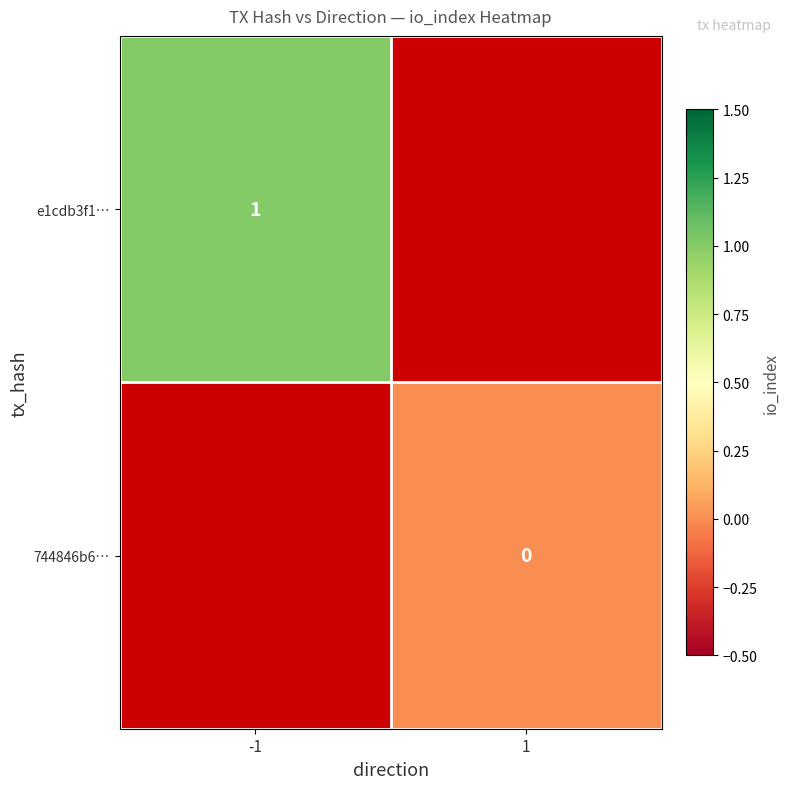

At which label does e1cdb3f1… reach its peak?

-1